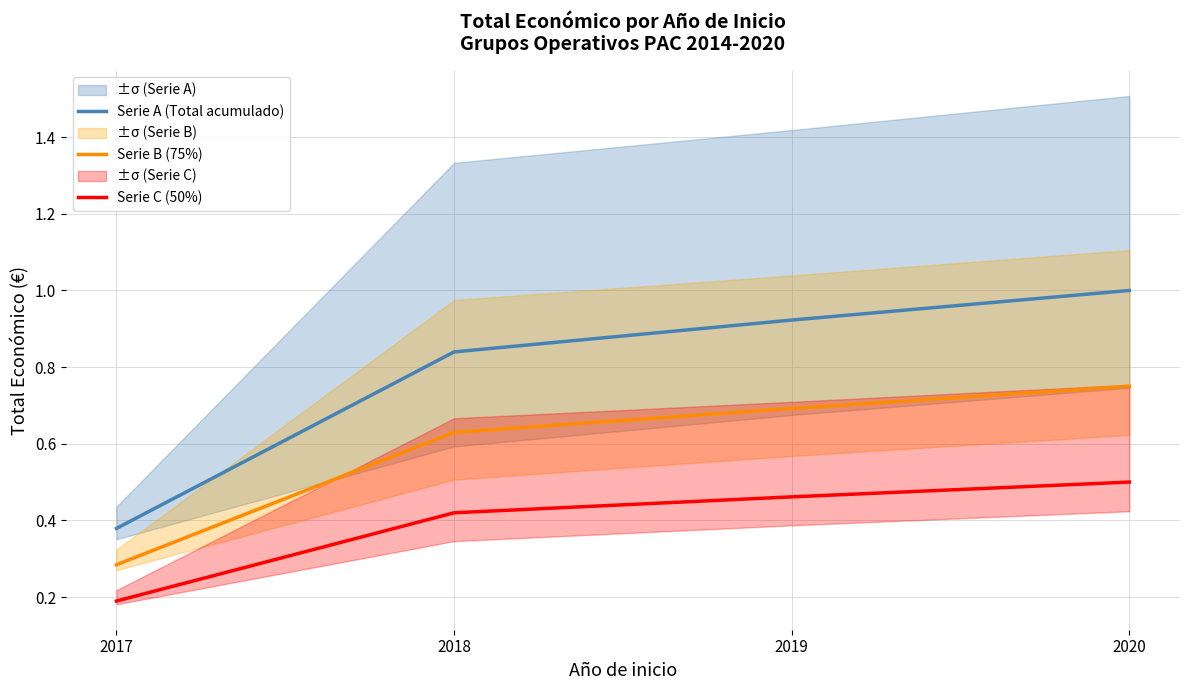

At which category does the chart reach its minimum across all series?

2017